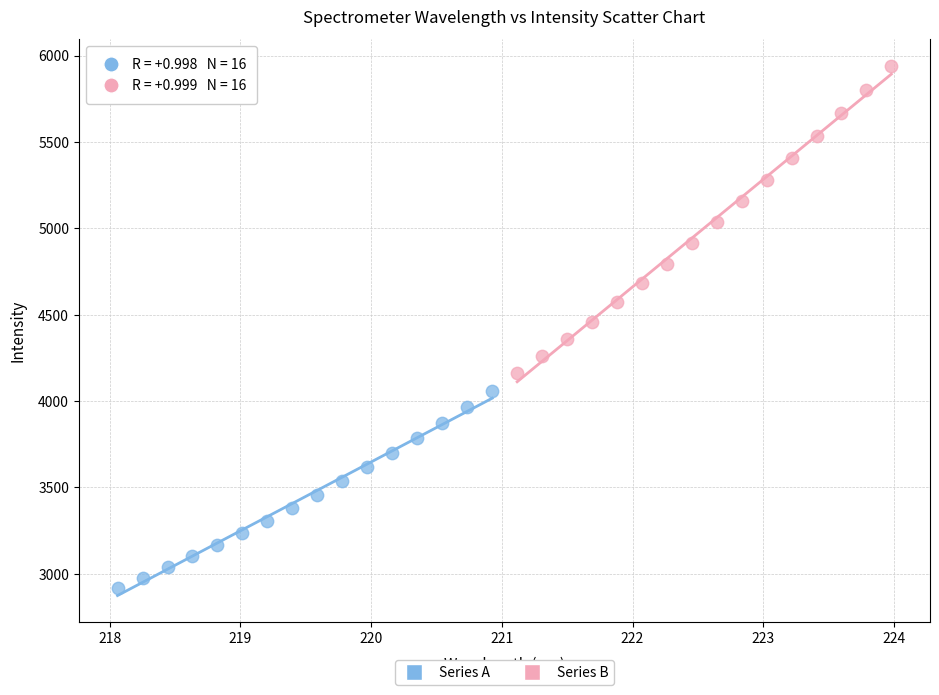

Which series has the largest Y range (max minus min)?

Series B